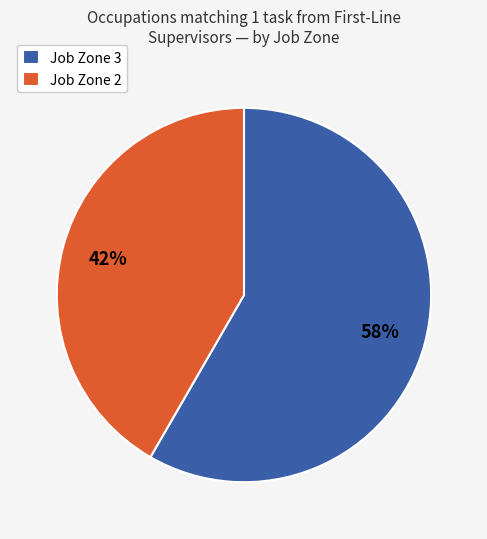

Which has a higher value, Job Zone 3 or Job Zone 2?

Job Zone 3